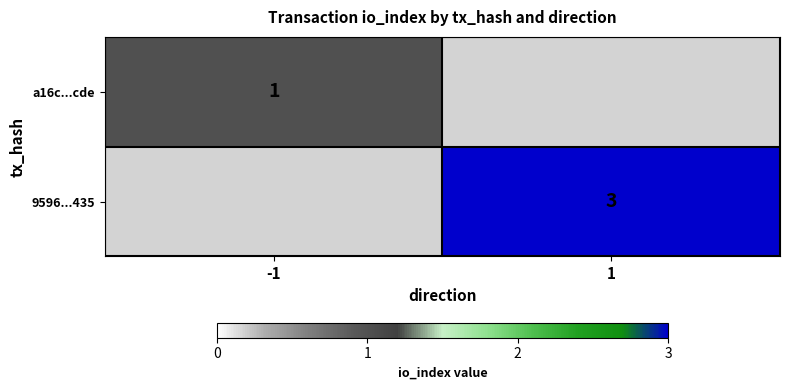

True or false: a16c...cde has a value of 0 at -1.

False